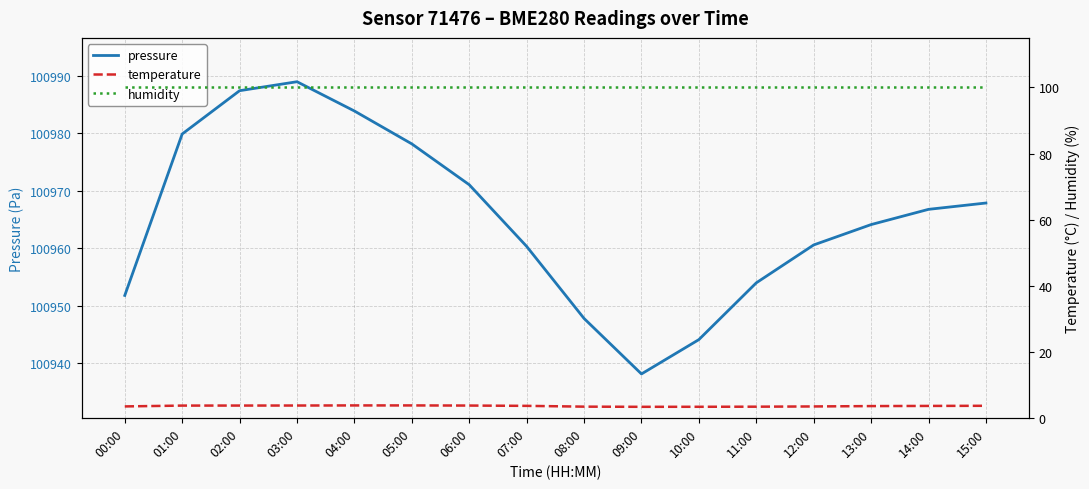

Reading left to right, list all the values displayed in this chart.

pressure: 00:00=100951.8	01:00=100979.9	02:00=100987.4	03:00=100989.0	04:00=100983.9	05:00=100978.2	06:00=100971.1	07:00=100960.3	08:00=100947.8	09:00=100938.2	10:00=100944.1	11:00=100954.0	12:00=100960.6	13:00=100964.1	14:00=100966.8	15:00=100967.9
temperature: 00:00=3.4	01:00=3.7	02:00=3.7	03:00=3.7	04:00=3.7	05:00=3.7	06:00=3.7	07:00=3.6	08:00=3.4	09:00=3.3	10:00=3.3	11:00=3.4	12:00=3.4	13:00=3.5	14:00=3.6	15:00=3.6
humidity: 00:00=100.0	01:00=100.0	02:00=100.0	03:00=100.0	04:00=100.0	05:00=100.0	06:00=100.0	07:00=100.0	08:00=100.0	09:00=100.0	10:00=100.0	11:00=100.0	12:00=100.0	13:00=100.0	14:00=100.0	15:00=100.0